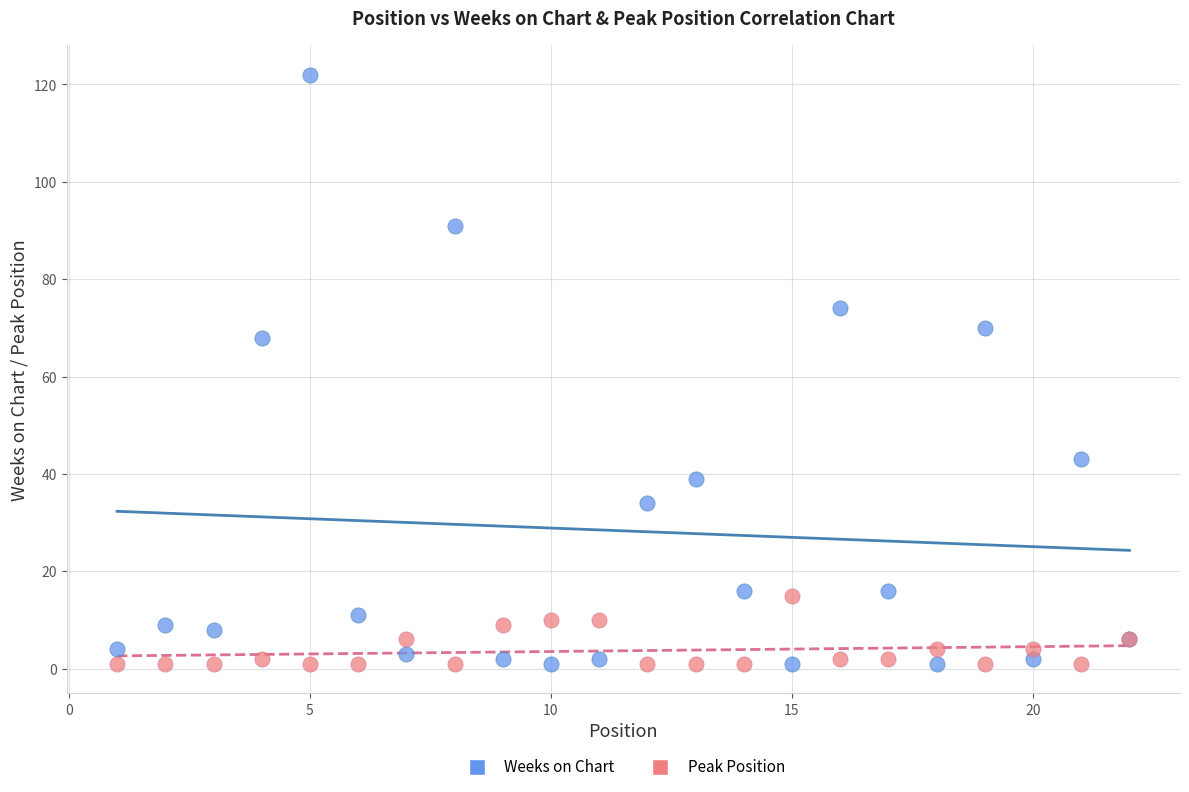

Which series has the largest Y range (max minus min)?

Weeks on Chart